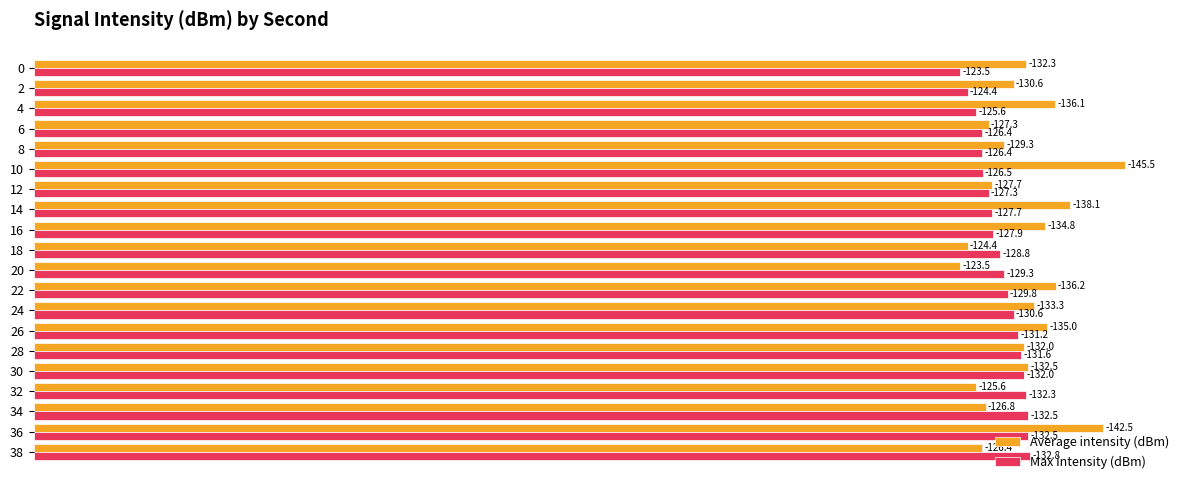

What are all the series names shown in the legend?

Average intensity (dBm), Max intensity (dBm)